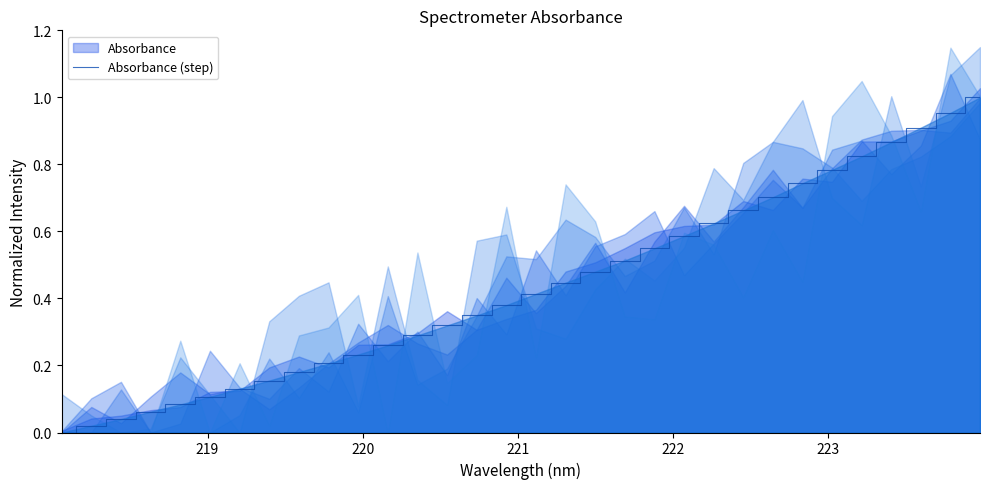

Reading left to right, list all the values displayed in this chart.

0.0	0.0	0.0	0.1	0.1	0.1	0.1	0.2	0.2	0.2	0.2	0.3	0.3	0.3	0.3	0.4	0.4	0.4	0.5	0.5	0.5	0.6	0.6	0.7	0.7	0.7	0.8	0.8	0.9	0.9	1.0	1.0